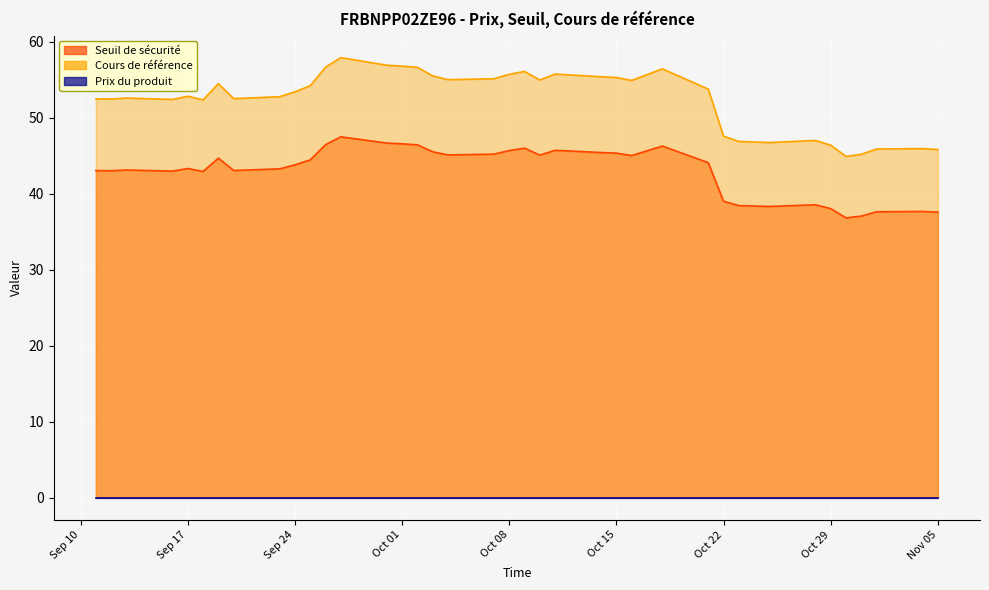

At which label is Prix du produit closest to 0?

2024-11-05